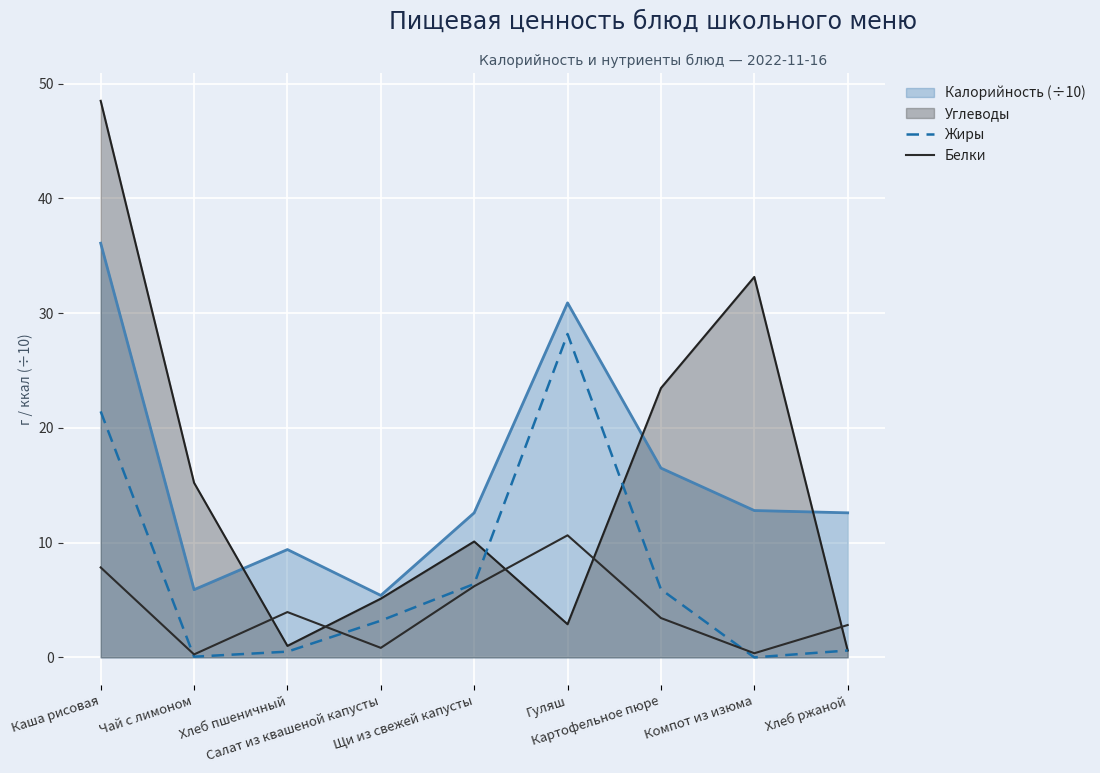

Where is the first local maximum for Белки?

Хлеб пшеничный